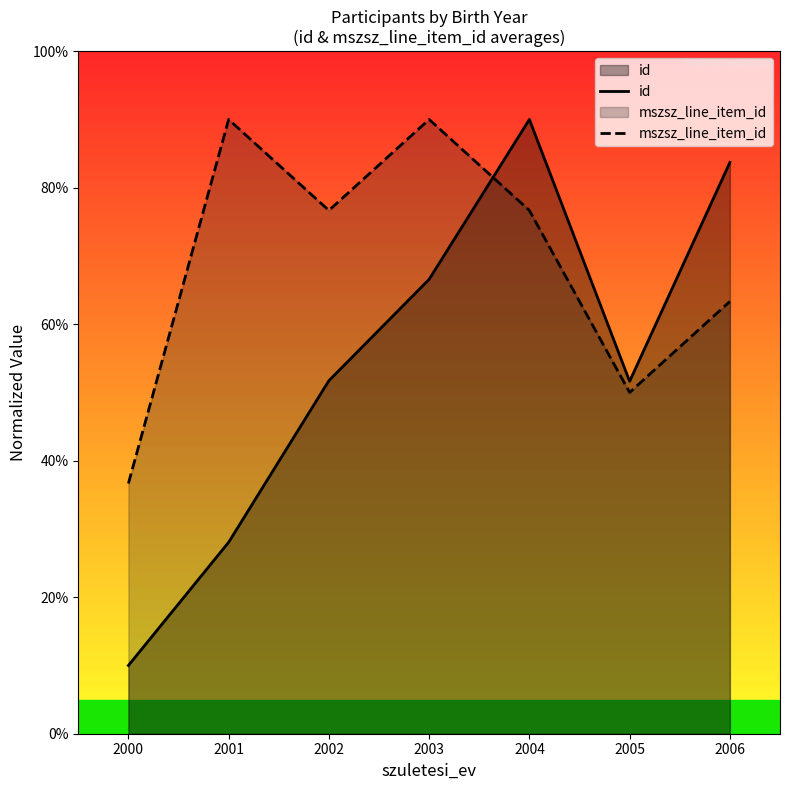

Where do mszsz_line_item_id and id first cross each other?

2003 and 2004